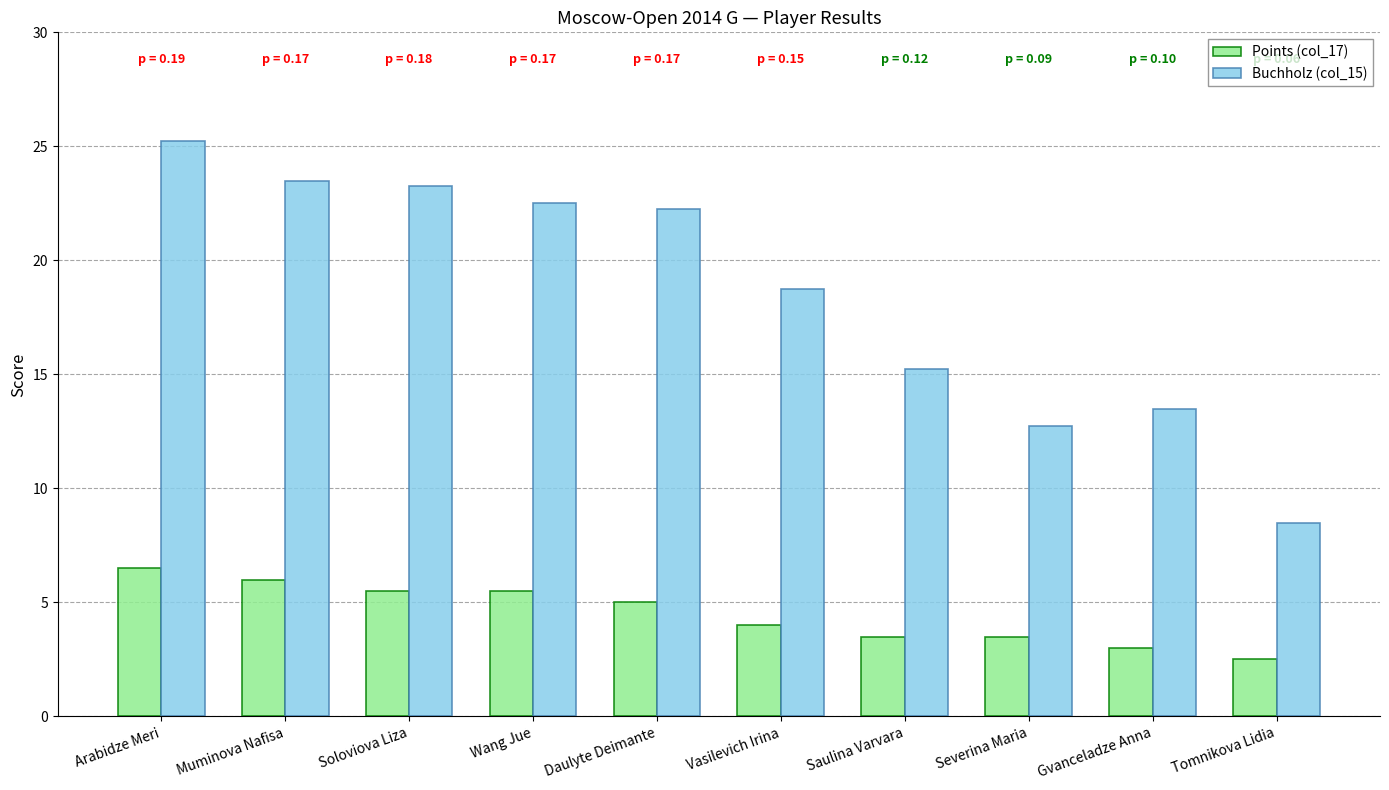

Which label corresponds to the smallest value in the chart?

Tomnikova Lidia